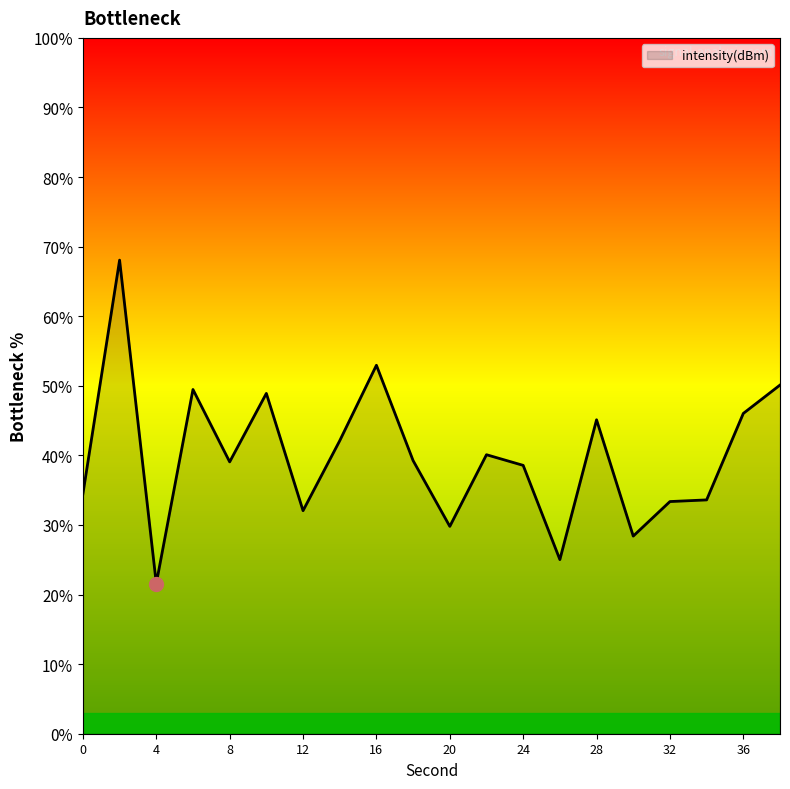

What is the greatest value displayed?

68.1